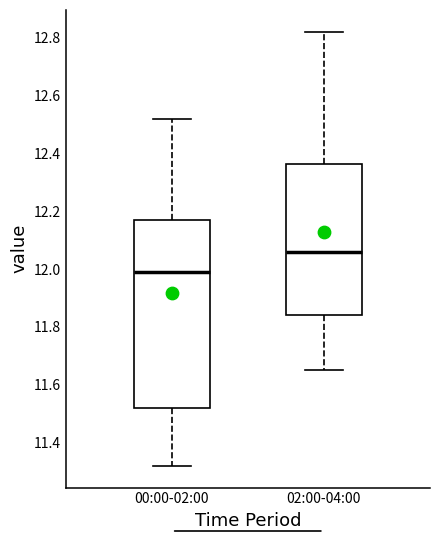

Which box has the lowest median line?

00:00-02:00